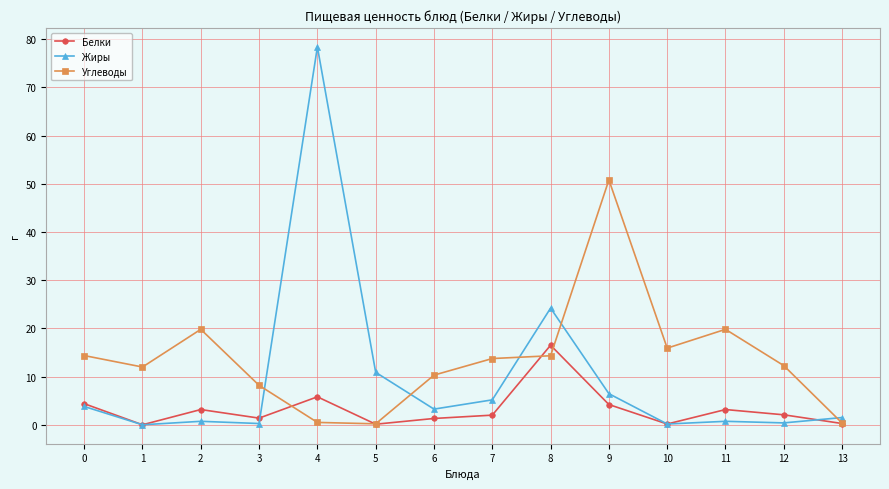

Between which two adjacent categories do Жиры and Углеводы first intersect?

3 and 4